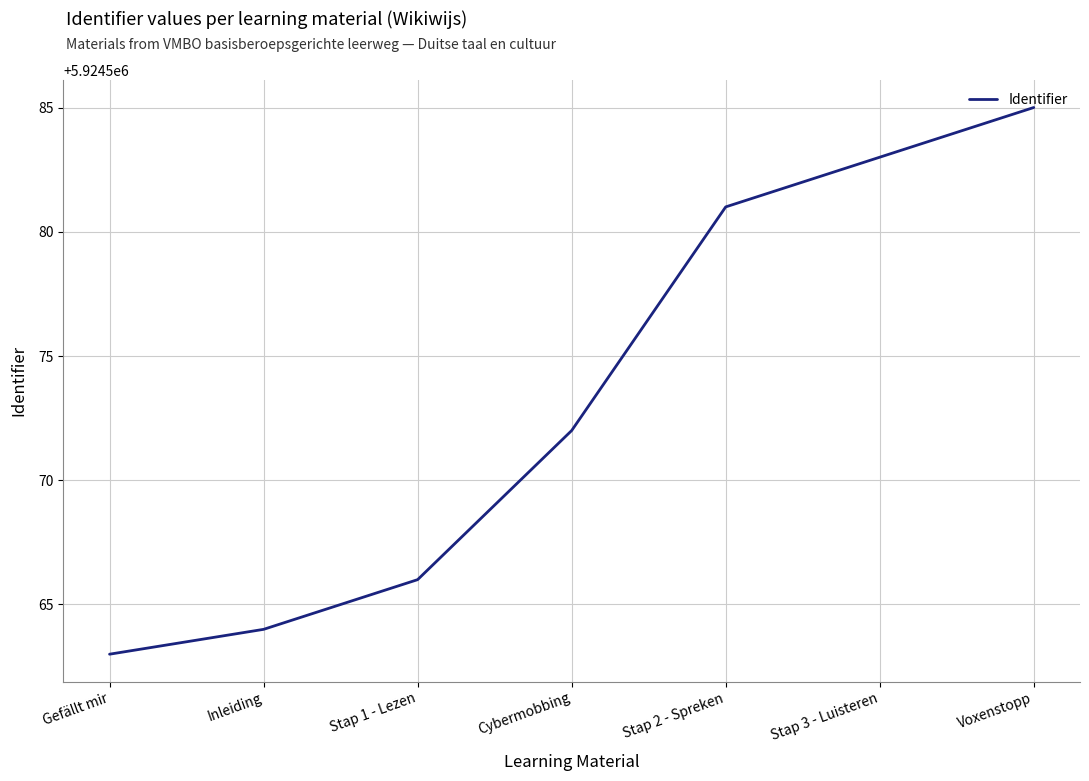

Does the chart display data point markers on the line(s)?

No